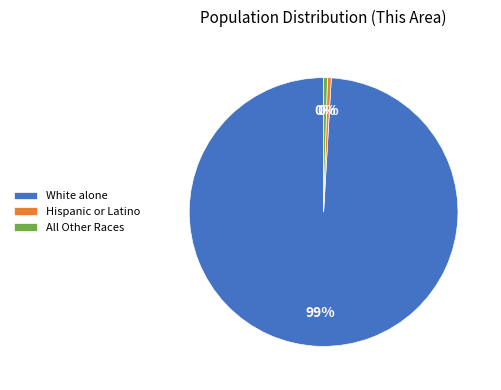

Which slice represents more than half of the pie?

White alone